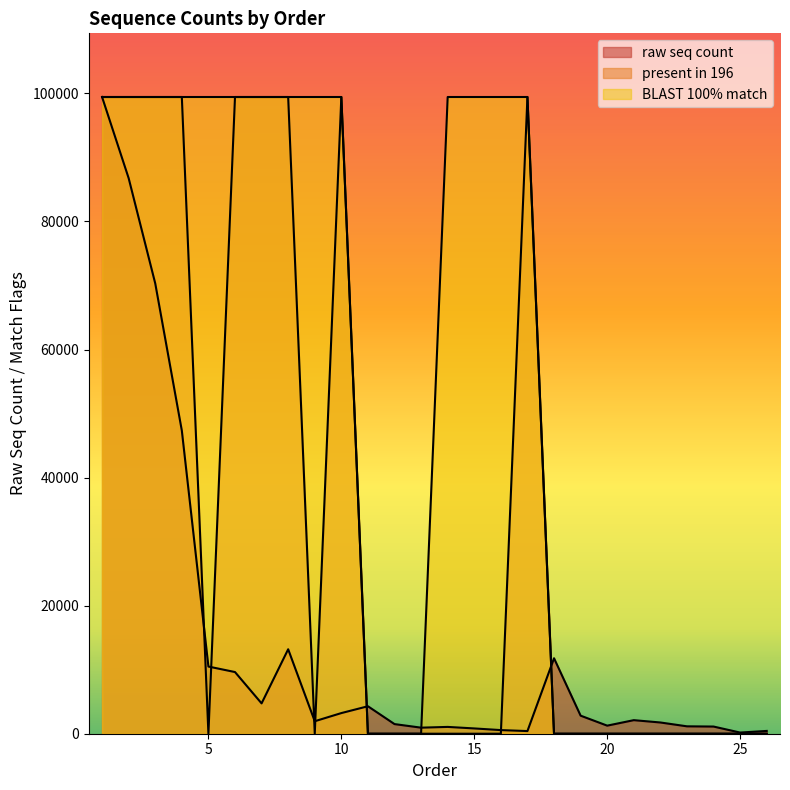

At 22, list the series in order from smallest to largest.

present in 196, BLAST 100% match, raw seq count